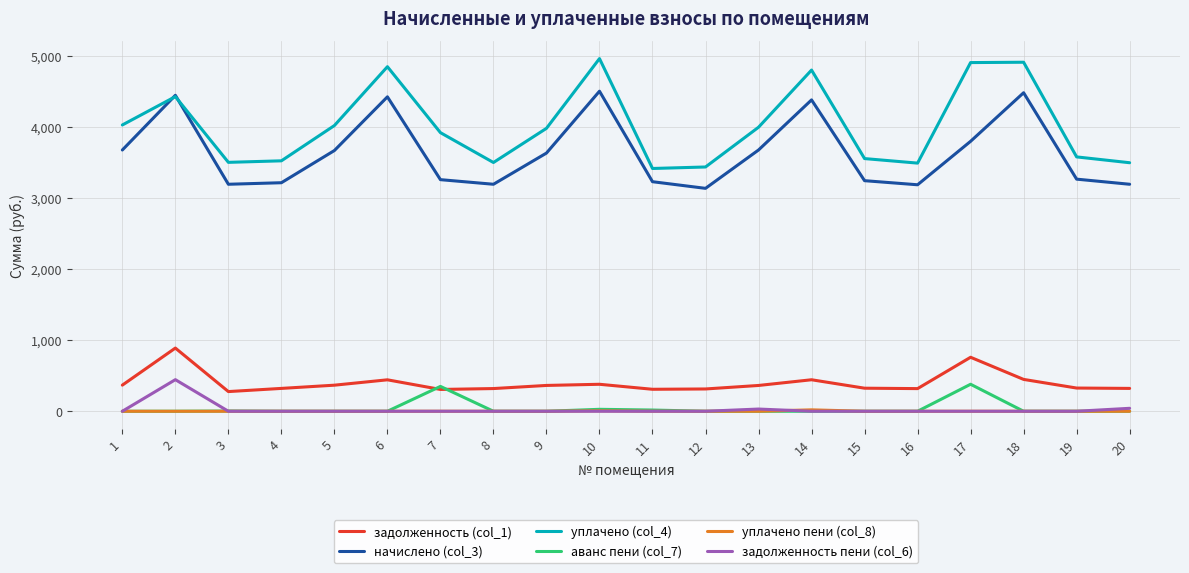

What is the maximum value shown in the chart?

4966.5